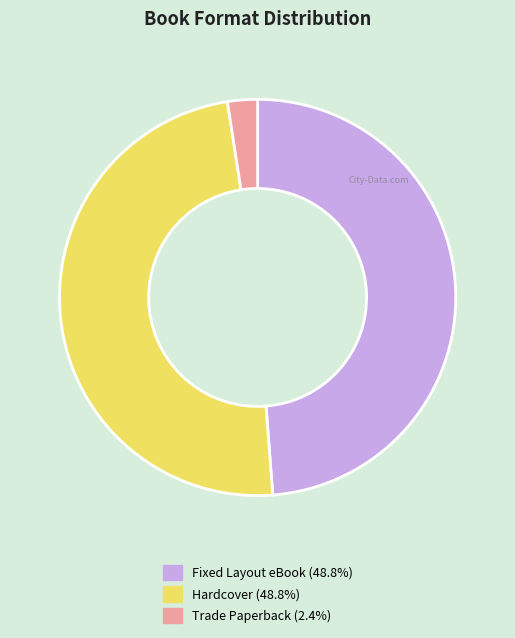

Does any single category account for the majority?

No